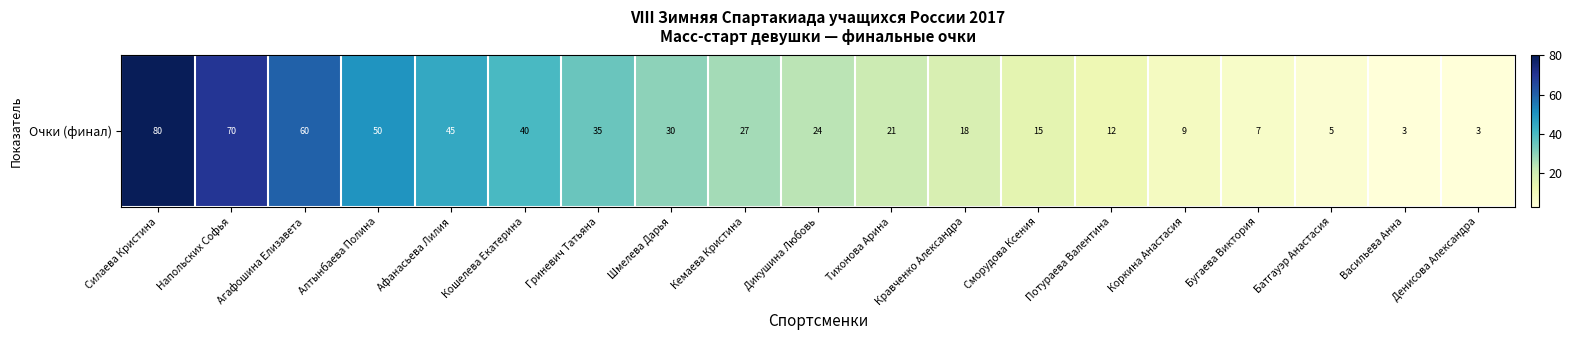

Rank the categories by value from lowest to highest.

Васильева Анна, Денисова Александра, Батгауэр Анастасия, Бугаева Виктория, Коркина Анастасия, Потураева Валентина, Сморудова Ксения, Кравченко Александра, Тихонова Арина, Дикушина Любовь, Кемаева Кристина, Шмелева Дарья, Гриневич Татьяна, Кошелева Екатерина, Афанасьева Лилия, Алтынбаева Полина, Агафошина Елизавета, Напольских Софья, Силаева Кристина